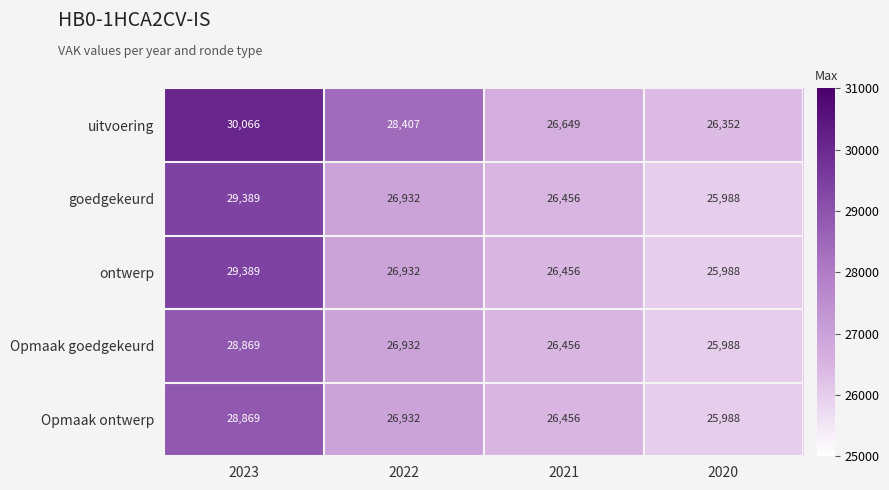

What is the difference between the highest and lowest values at 2022?

1475